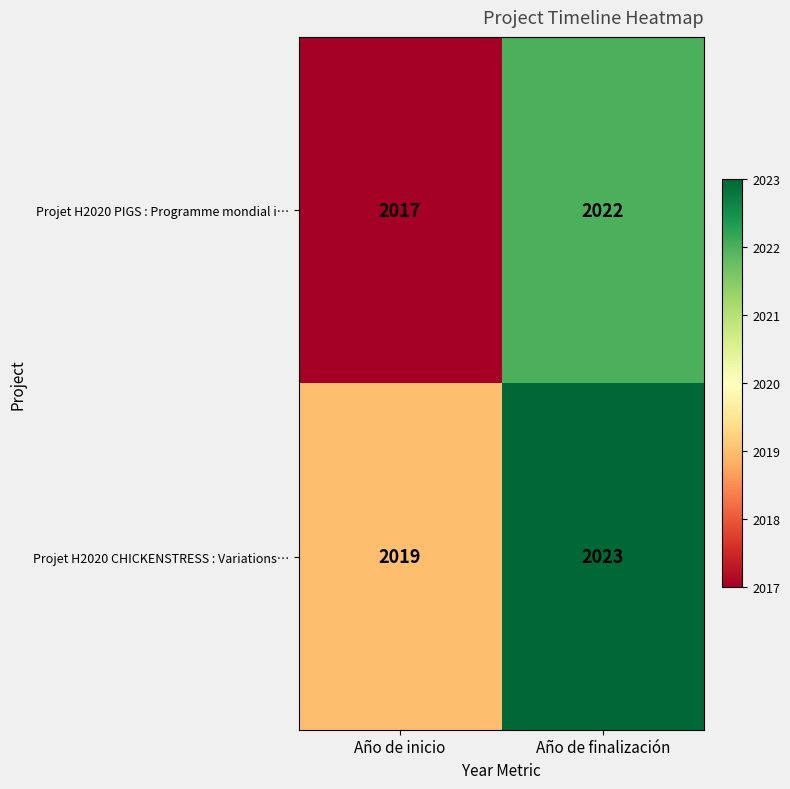

At which category does the chart reach its minimum across all series?

Año de inicio